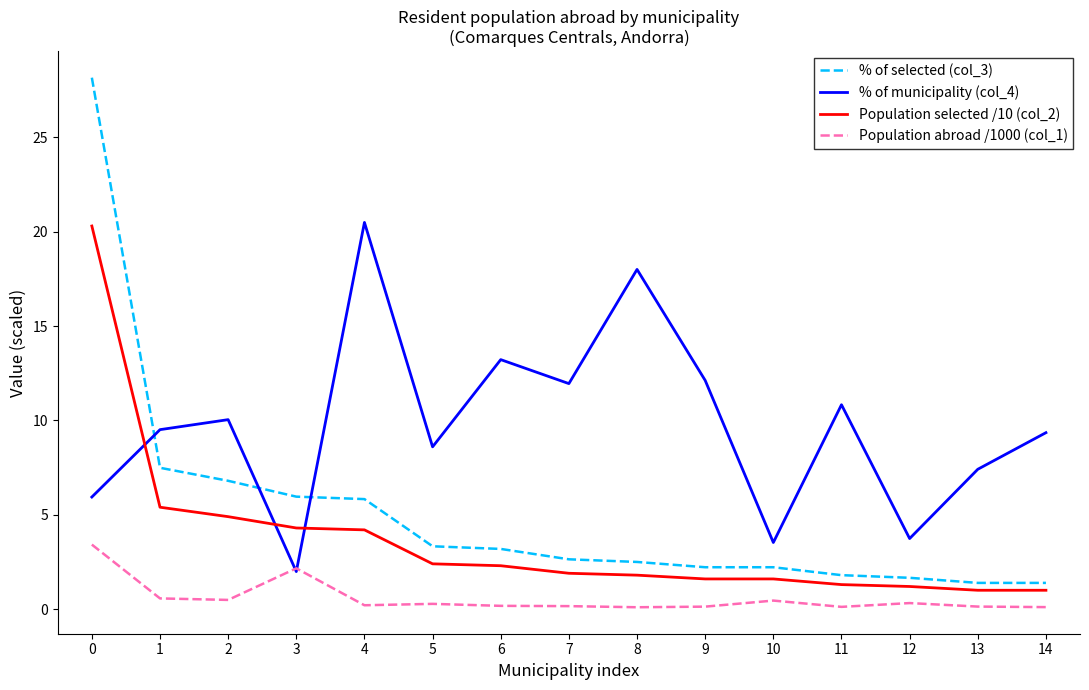

How many lines are shown in the chart?

4